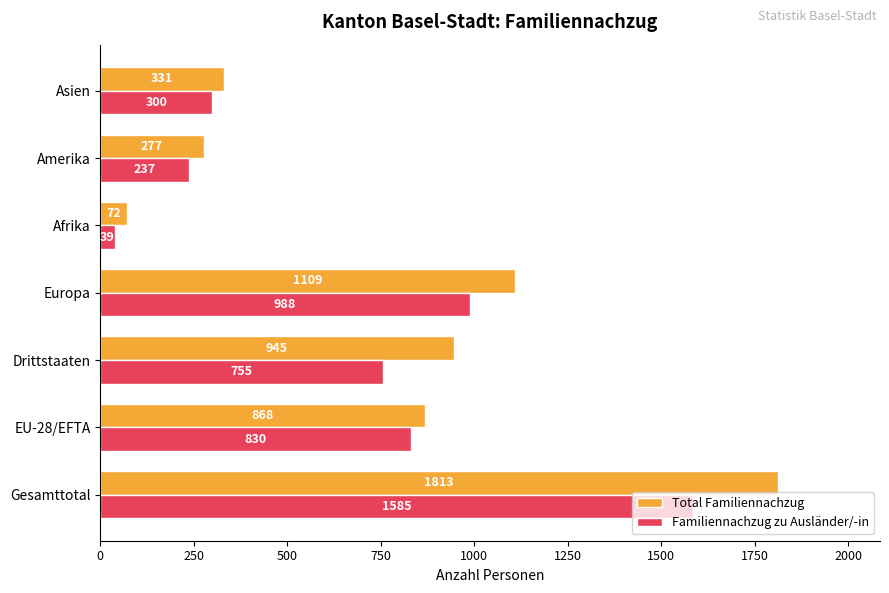

What is the minimum value shown in the chart?

39